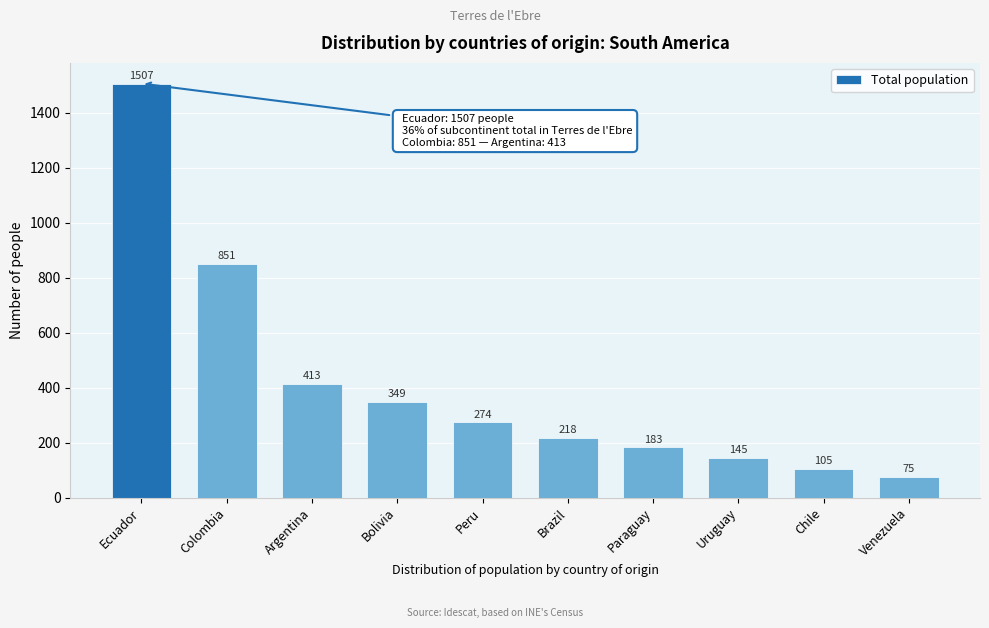

Reading right to left, what are all the values shown in this chart?

Venezuela=75	Chile=105	Uruguay=145	Paraguay=183	Brazil=218	Peru=274	Bolivia=349	Argentina=413	Colombia=851	Ecuador=1507